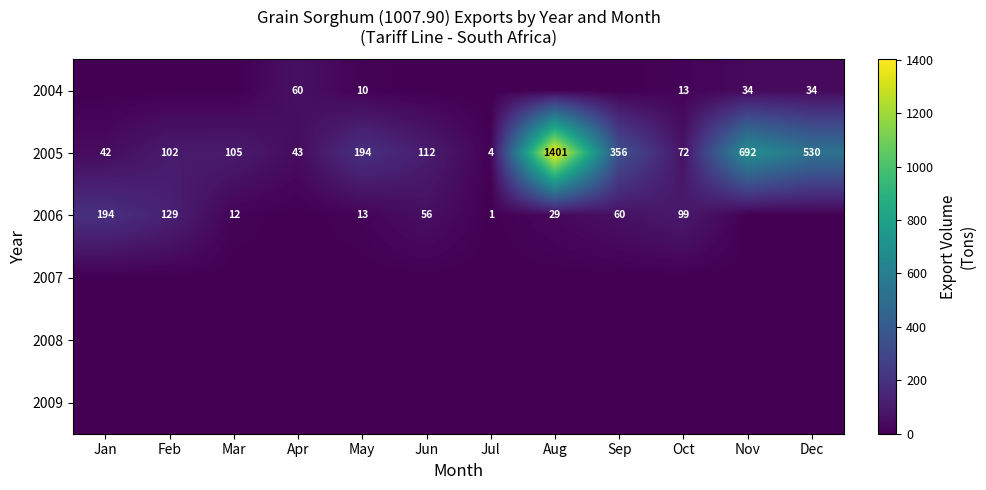

Between Feb and Sep, which is larger?

Feb